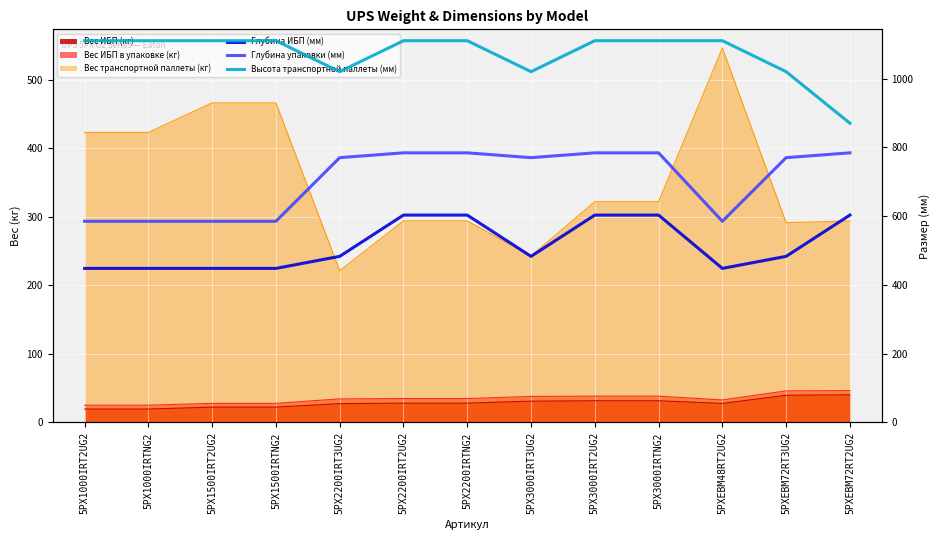

Rank the categories by Глубина упаковки (мм) value from lowest to highest.

5PX1000IRT2UG2, 5PX1000IRTNG2, 5PX1500IRT2UG2, 5PX1500IRTNG2, 5PXEBM48RT2UG2, 5PX2200IRT3UG2, 5PX3000IRT3UG2, 5PXEBM72RT3UG2, 5PX2200IRT2UG2, 5PX2200IRTNG2, 5PX3000IRT2UG2, 5PX3000IRTNG2, 5PXEBM72RT2UG2